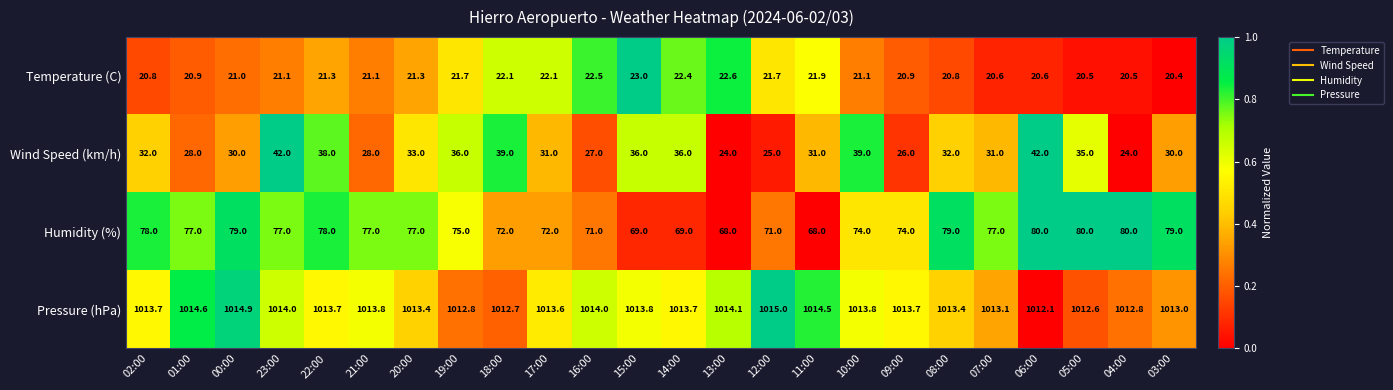

List the series in order of their peak value, highest first.

Pressure (hPa), Humidity (%), Wind Speed (km/h), Temperature (C)